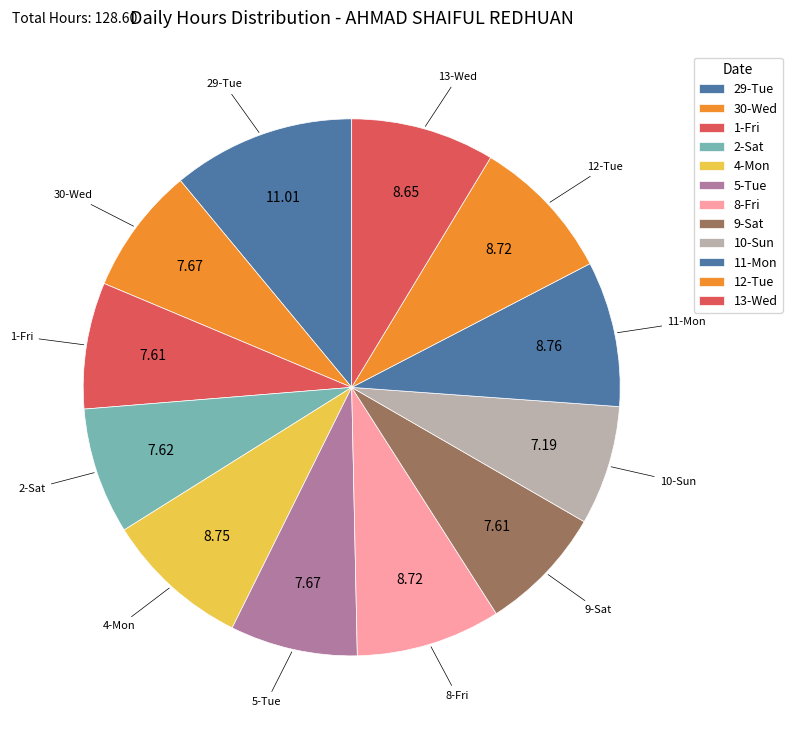

How many segments does this pie chart have?

12